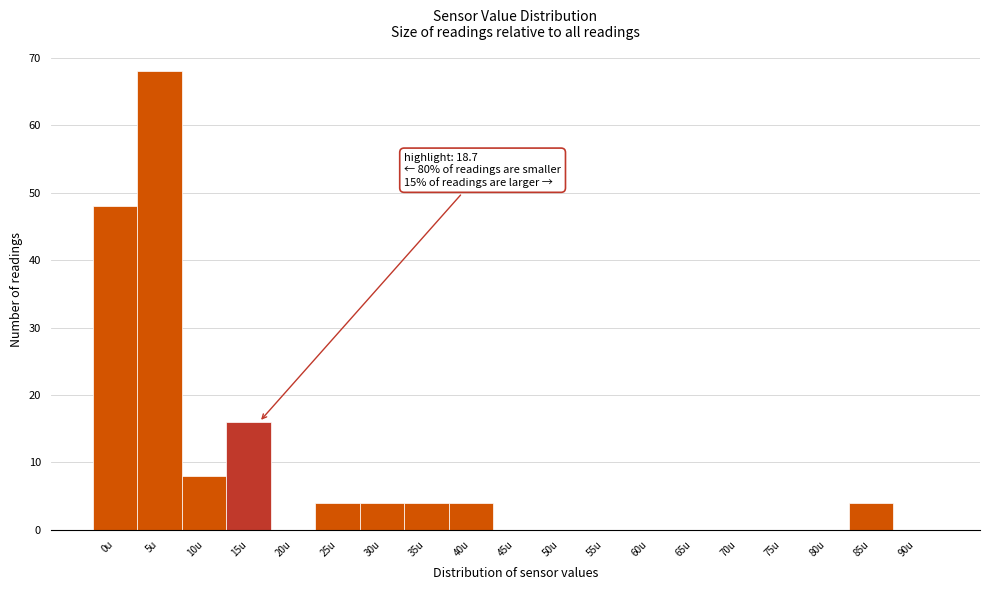

Reading right to left, extract all data points from this chart.

90u=0	85u=4	80u=0	75u=0	70u=0	65u=0	60u=0	55u=0	50u=0	45u=0	40u=4	35u=4	30u=4	25u=4	20u=0	15u=16	10u=8	5u=68	0u=48